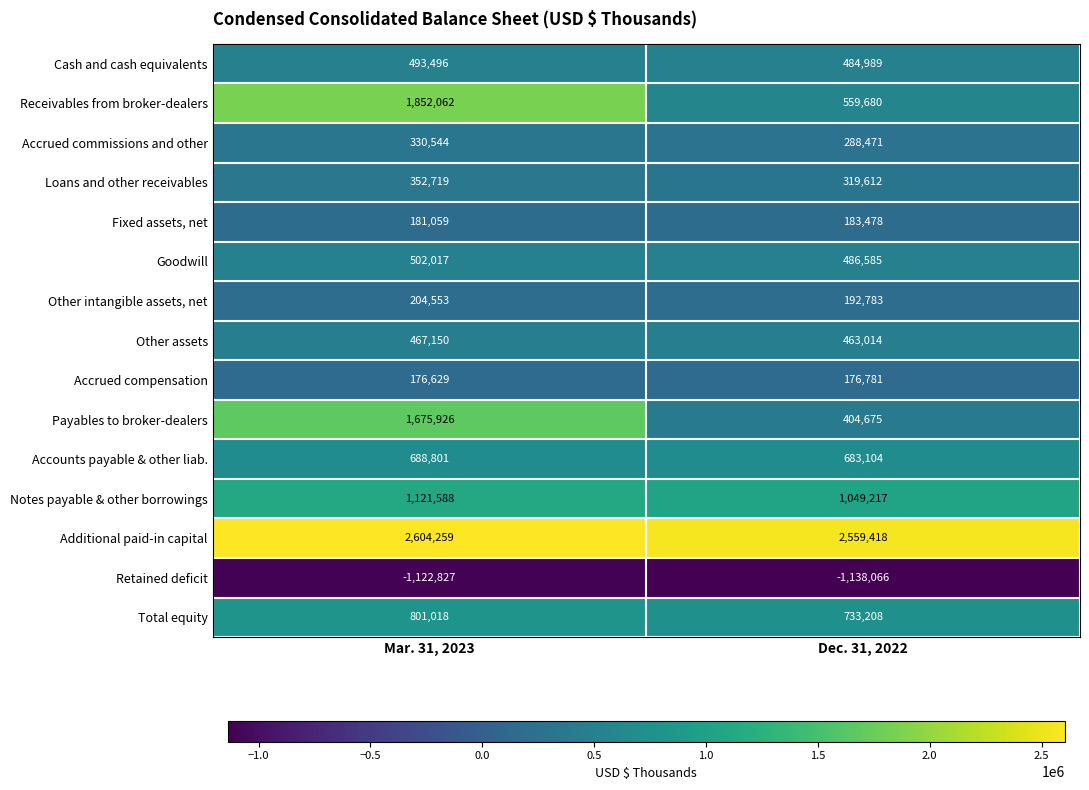

What is the spread (max minus min) of values at Dec. 31, 2022?

3697484